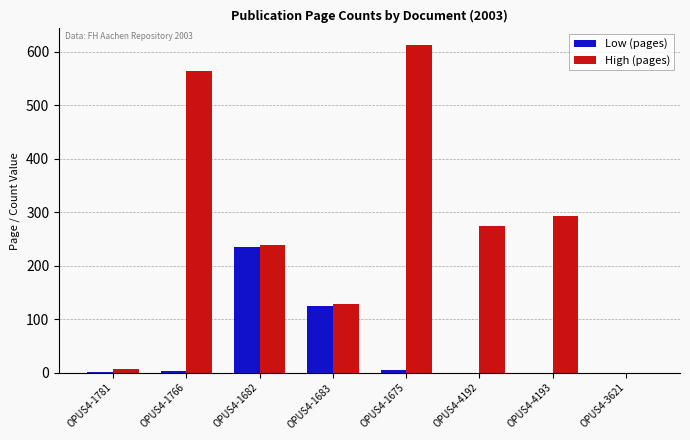

What is the maximum value for Low (pages)?

235